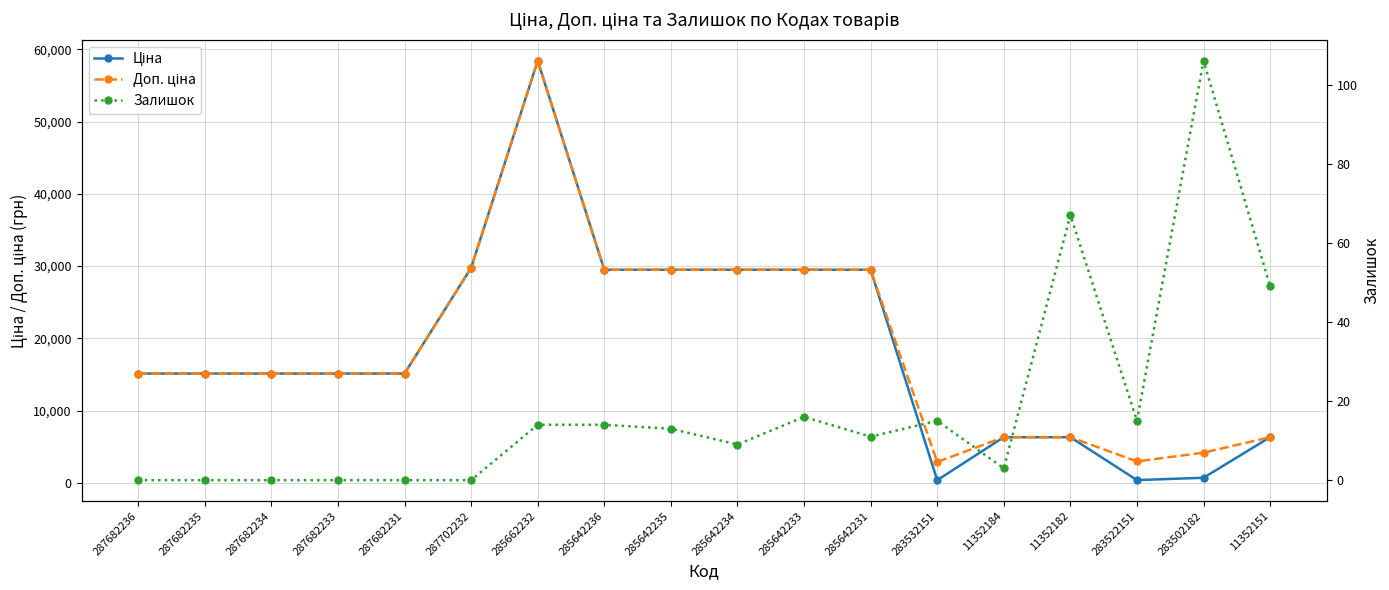

Rank the categories by Доп. ціна value from highest to lowest.

285662232, 287702232, 285642236, 285642235, 285642234, 285642233, 285642231, 287682236, 287682235, 287682234, 287682233, 287682231, 11352184, 11352182, 11352151, 283502182, 283522151, 283532151